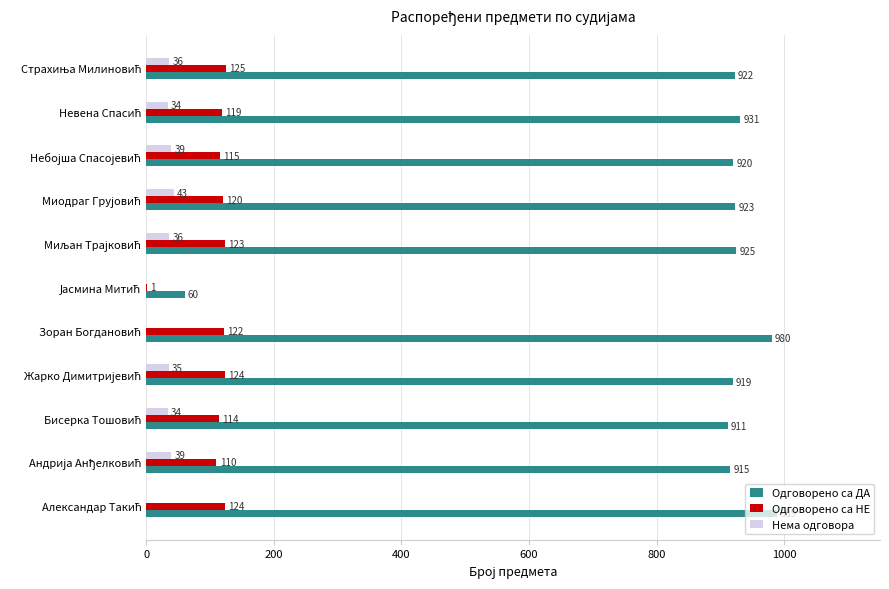

Which series has the largest total across all categories?

Одговорено са ДА